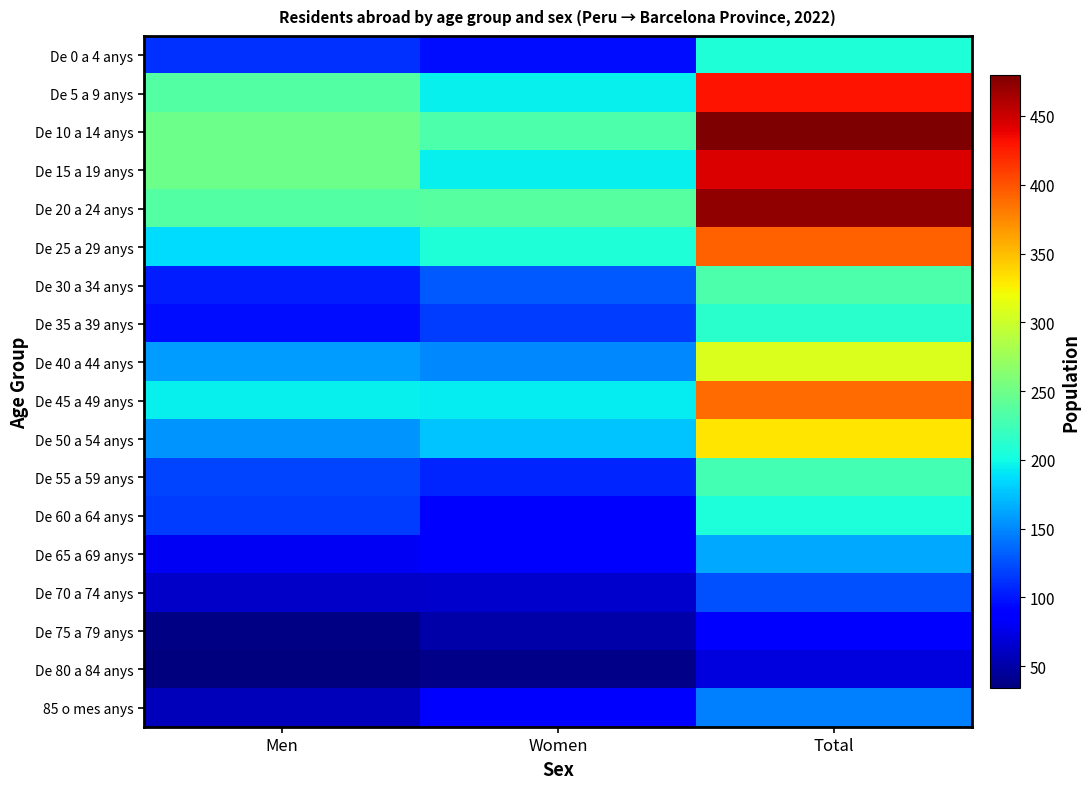

List the series in order of their peak value, highest first.

De 10 a 14 anys, De 20 a 24 anys, De 15 a 19 anys, De 5 a 9 anys, De 25 a 29 anys, De 45 a 49 anys, De 50 a 54 anys, De 40 a 44 anys, De 30 a 34 anys, De 55 a 59 anys, De 35 a 39 anys, De 0 a 4 anys, De 60 a 64 anys, De 65 a 69 anys, 85 o mes anys, De 70 a 74 anys, De 75 a 79 anys, De 80 a 84 anys